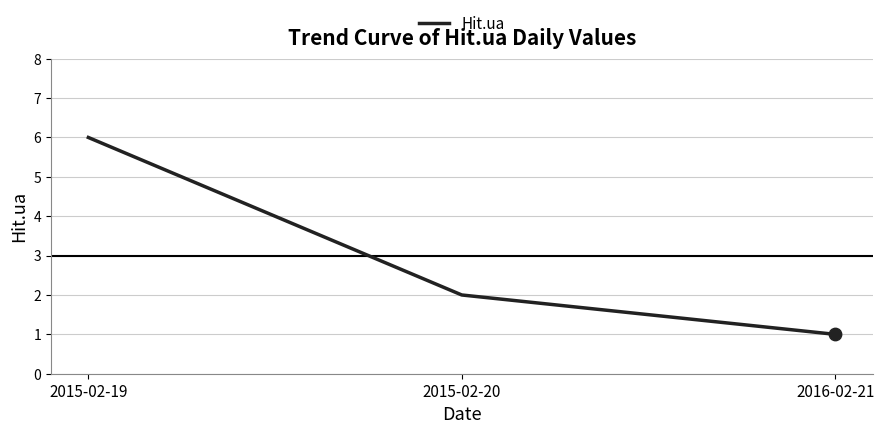

Which has a higher value, 2015-02-20 or 2015-02-19?

2015-02-19